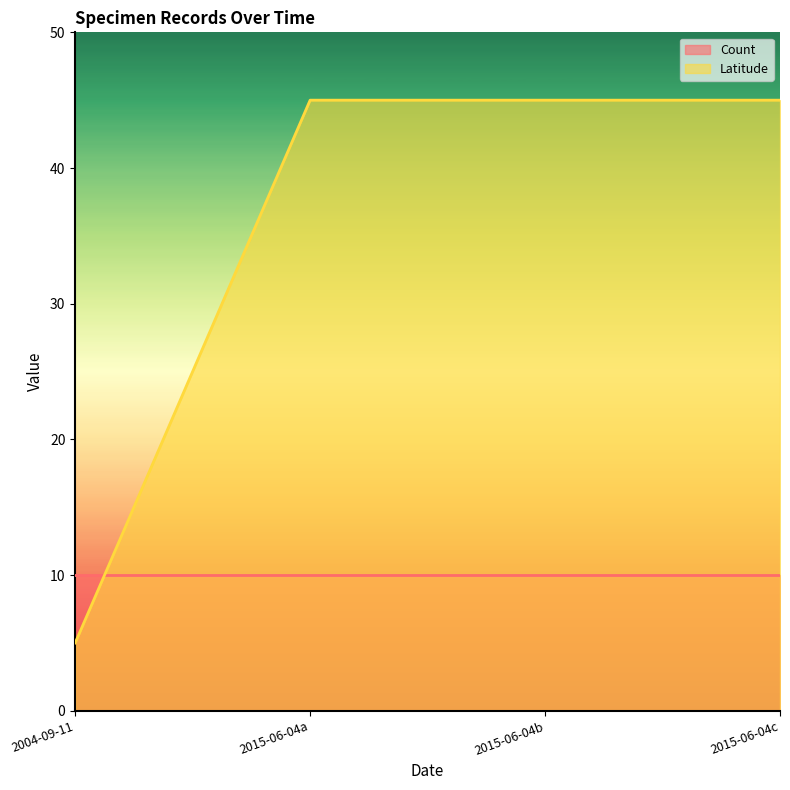

Which category has the lowest value across all series?

2004-09-11